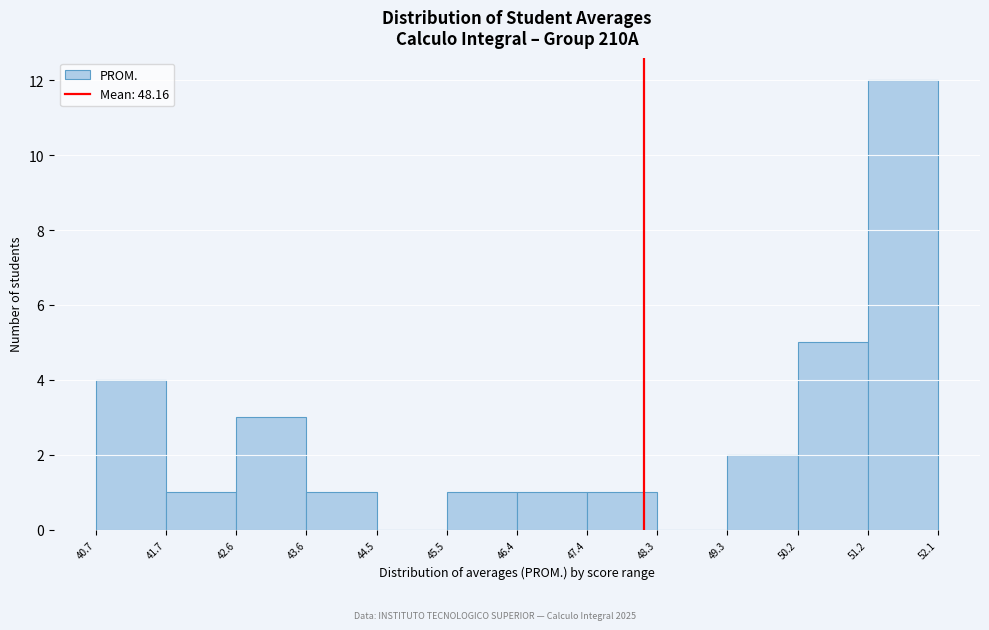

Reading left to right, transcribe this chart: for each bar, give the range it covers on the x-axis and its height. The values are not printed on the chart, so give them approximately, as read against the axis.

40.7 to 41.7: 4
41.7 to 42.6: 1
42.6 to 43.6: 3
43.6 to 44.5: 1
44.5 to 45.5: 0
45.5 to 46.4: 1
46.4 to 47.4: 1
47.4 to 48.3: 1
48.3 to 49.3: 0
49.3 to 50.2: 2
50.2 to 51.2: 5
51.2 to 52.1: 12